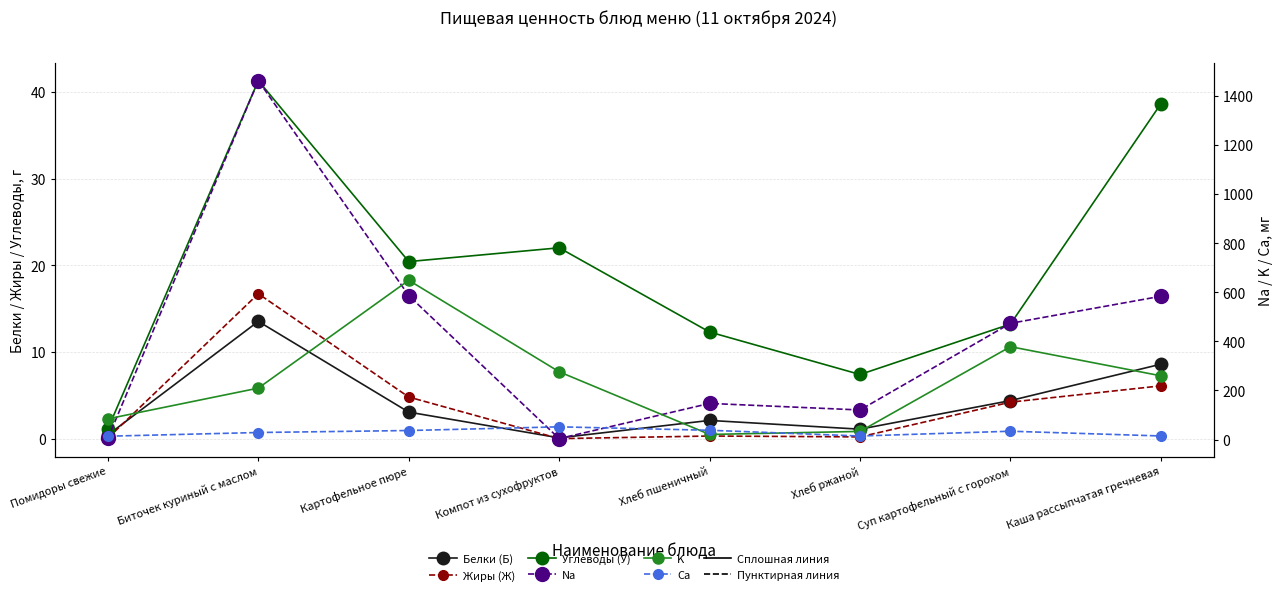

What is the lowest value of the Углеводы (У) series?

1.1